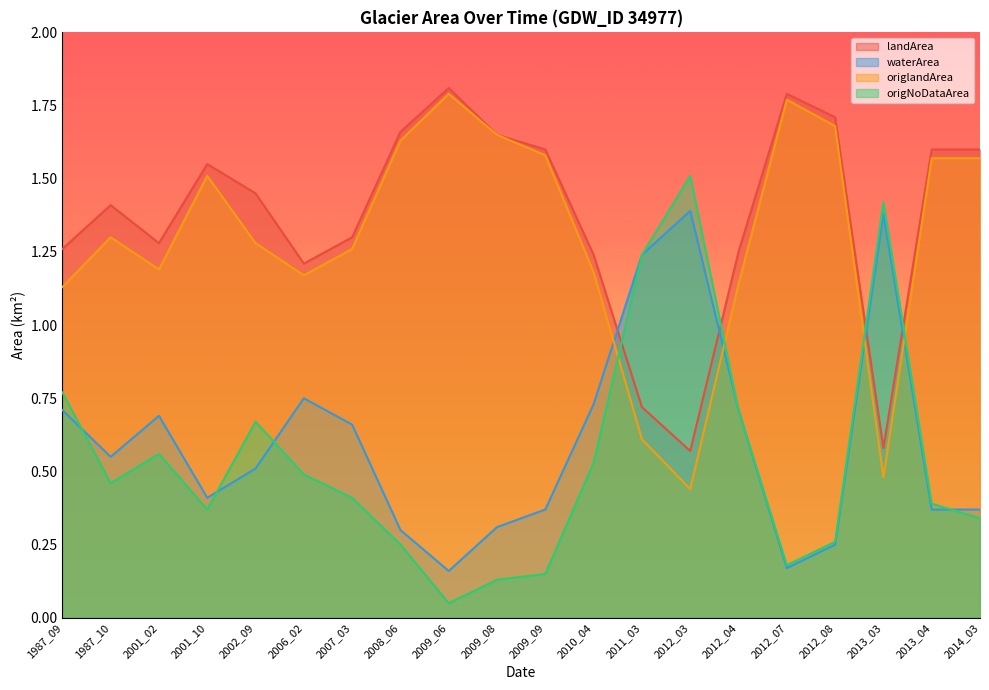

Which series ends up on top after the final intersection of landArea and waterArea?

landArea